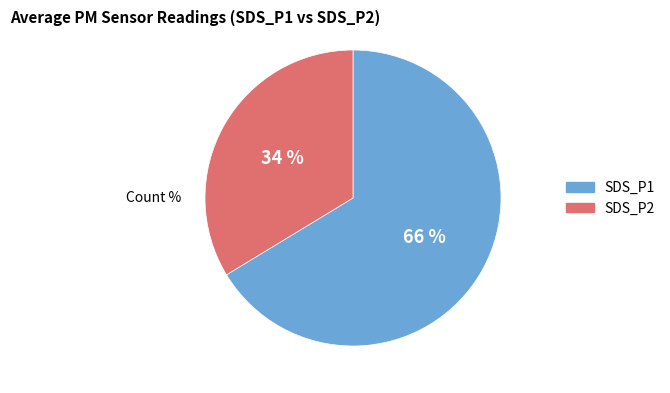

Which slice represents more than half of the pie?

SDS_P1